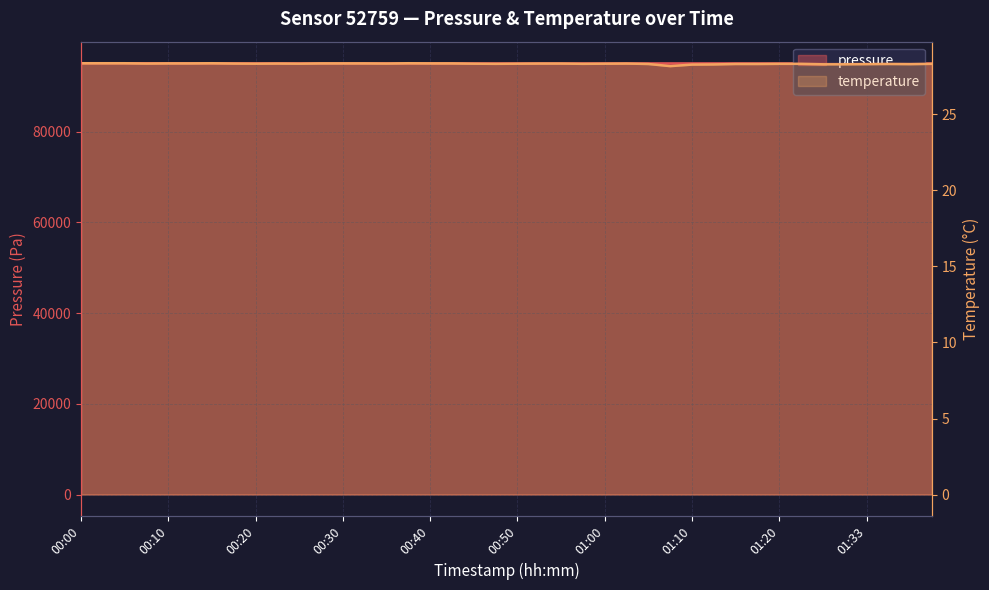

What are all the series names shown in the legend?

pressure, temperature